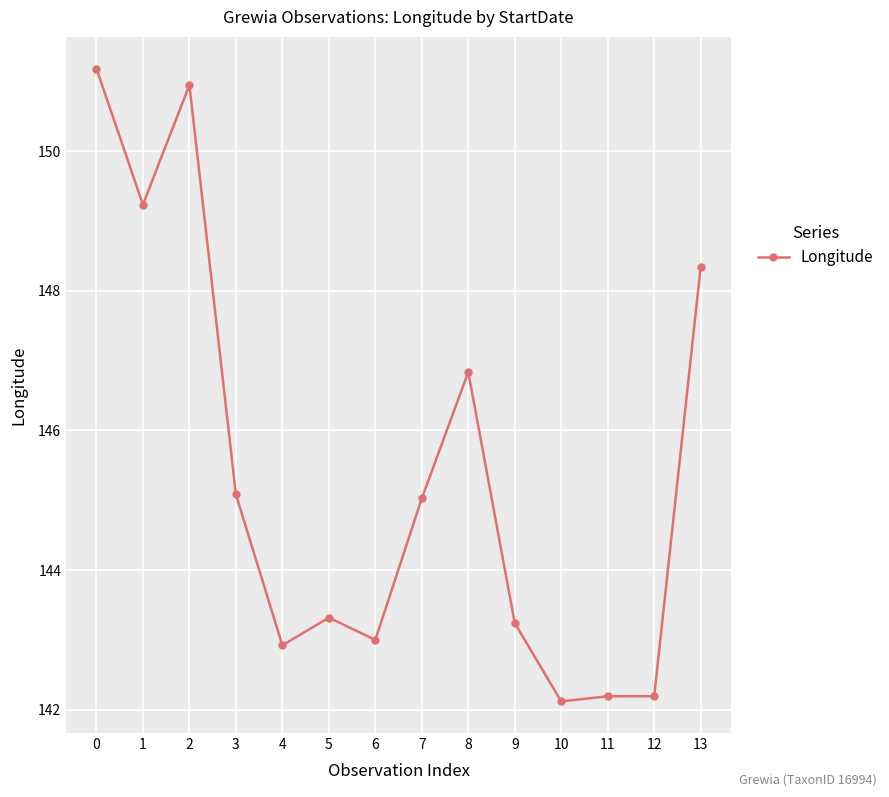

What is the difference between the values at 5 and 7?

1.7